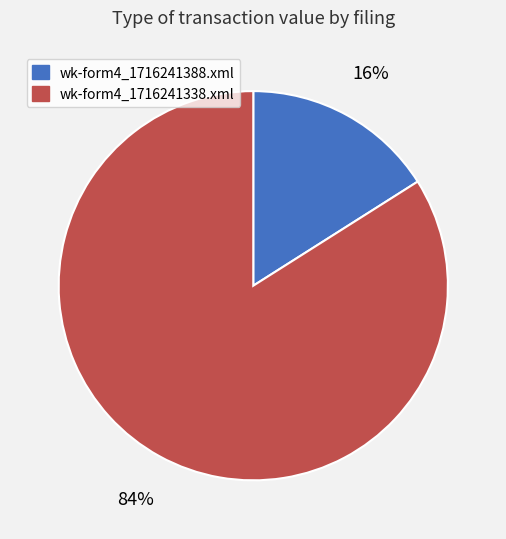

Does wk-form4_1716241388.xml represent more than half of the total?

No